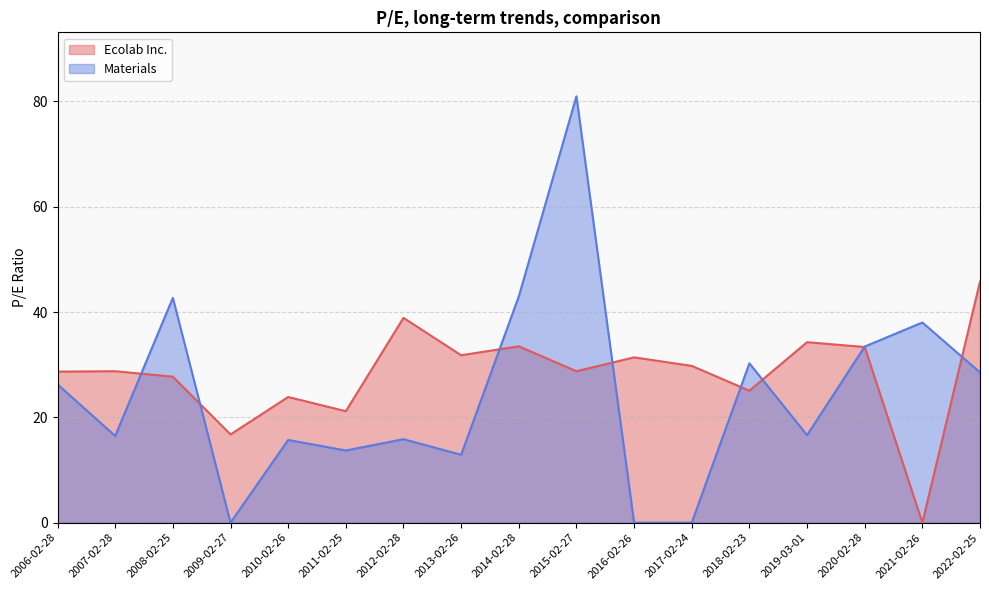

What position from the right is 2011-02-25?

12